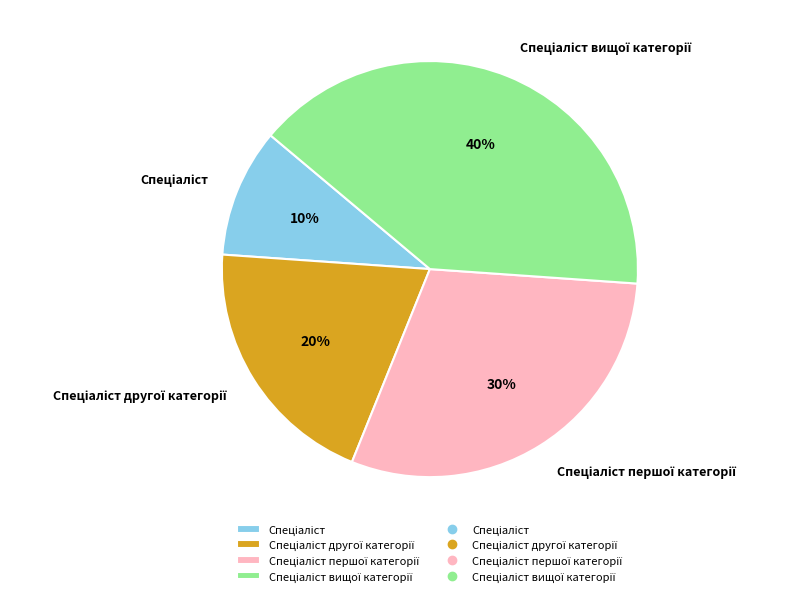

How many segments does this pie chart have?

4